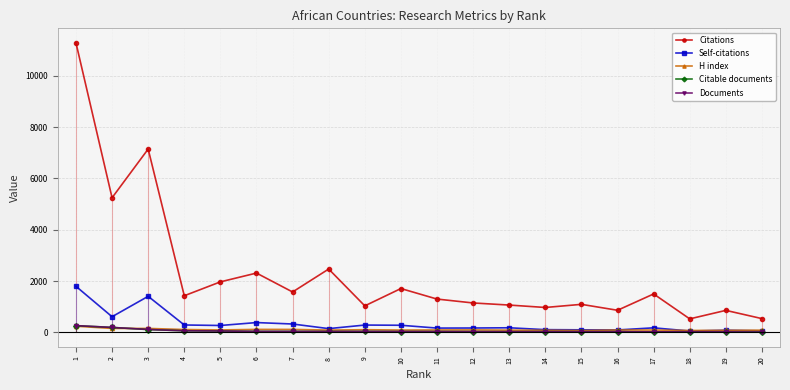

Which series ends up on top after the final intersection of Self-citations and H index?

H index